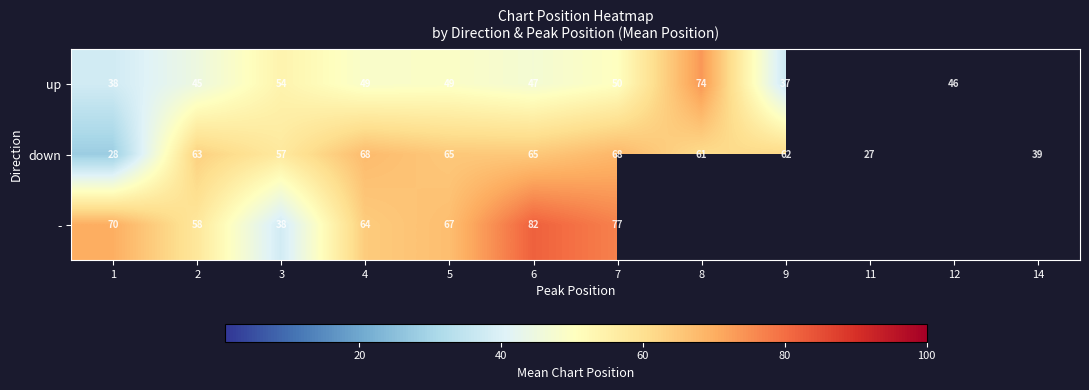

Is the value of up at 1 greater than the value of - at 2?

No